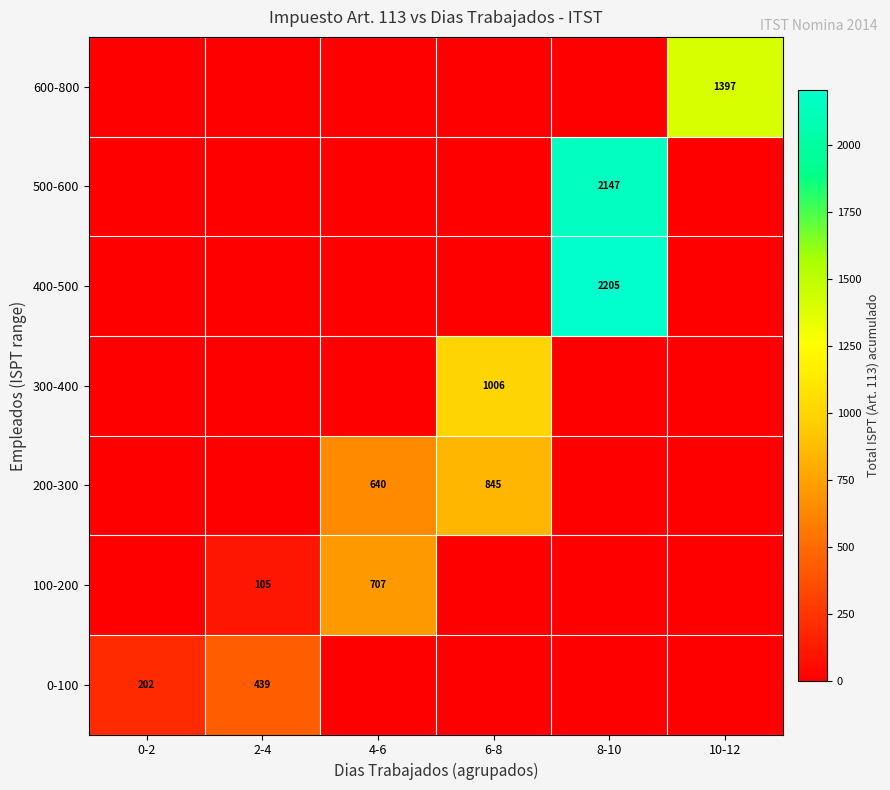

What is the difference between the maximum and second lowest values in the 100-200 series?

707.0